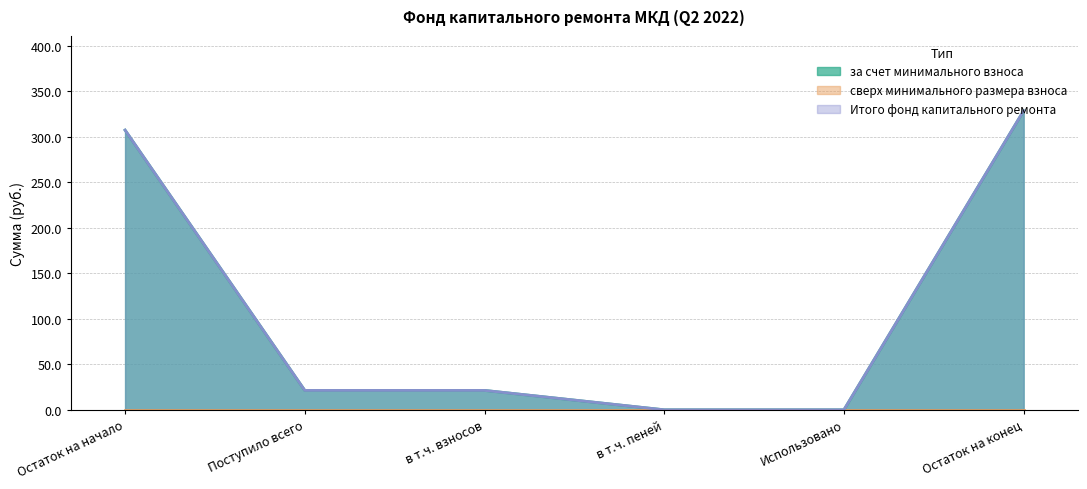

Does the chart have visible grid lines?

Yes